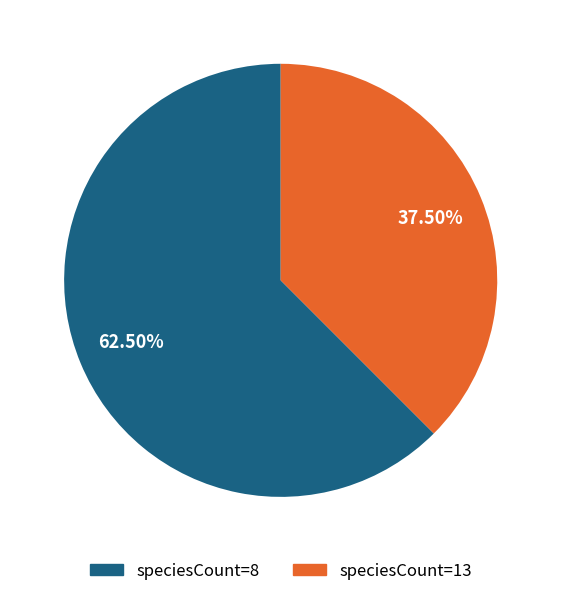

What is the smallest slice in the pie chart?

speciesCount=13